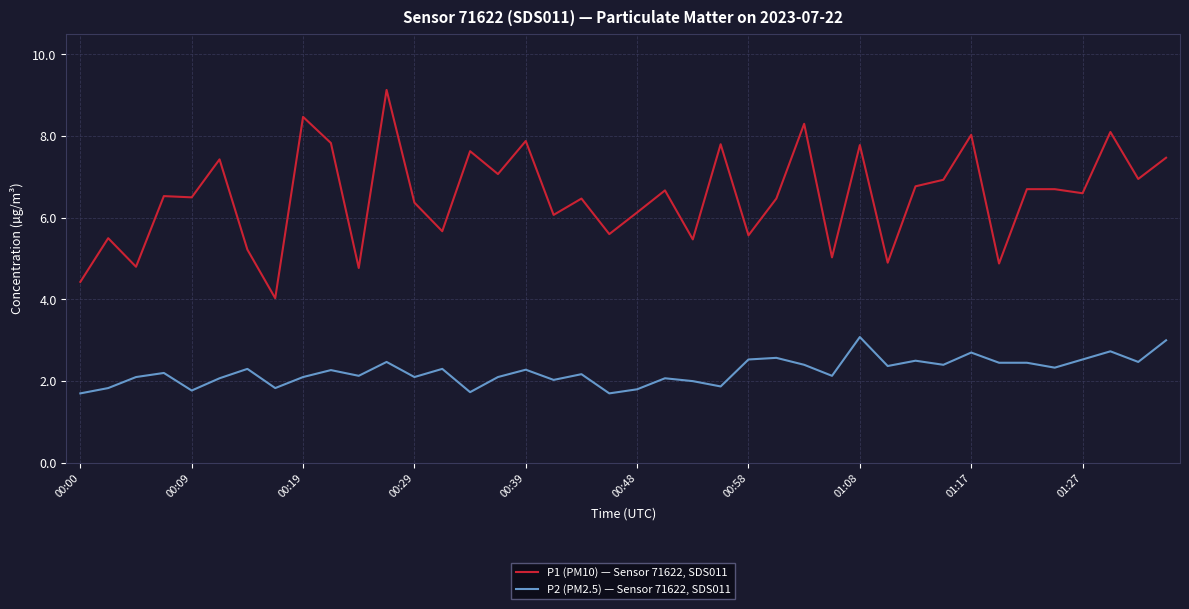

Rank the series by their maximum value, from lowest to highest.

P2 (PM2.5) — Sensor 71622, SDS011, P1 (PM10) — Sensor 71622, SDS011